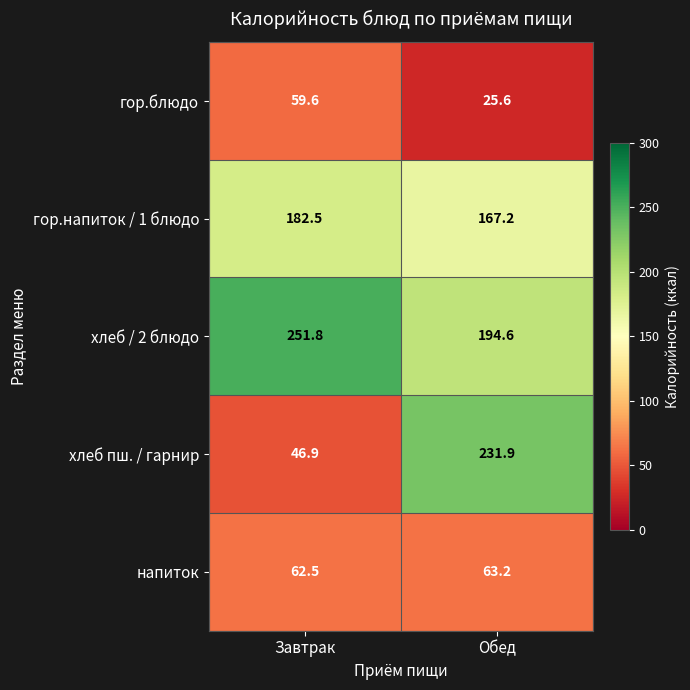

At how many categories does at least one series exceed 225?

2